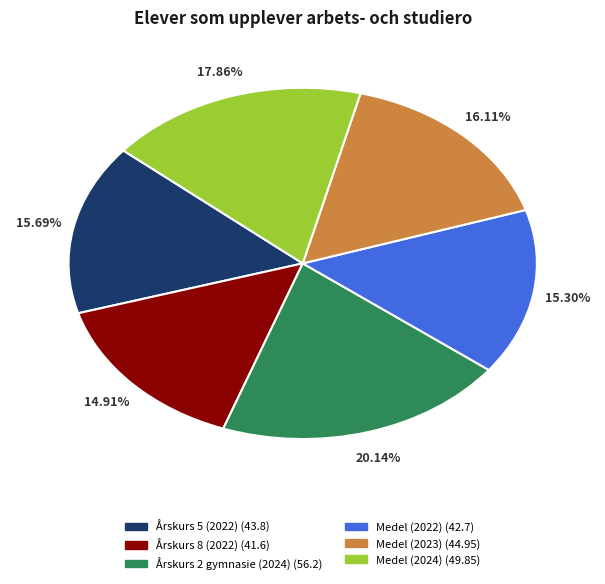

Does any single category account for the majority?

No